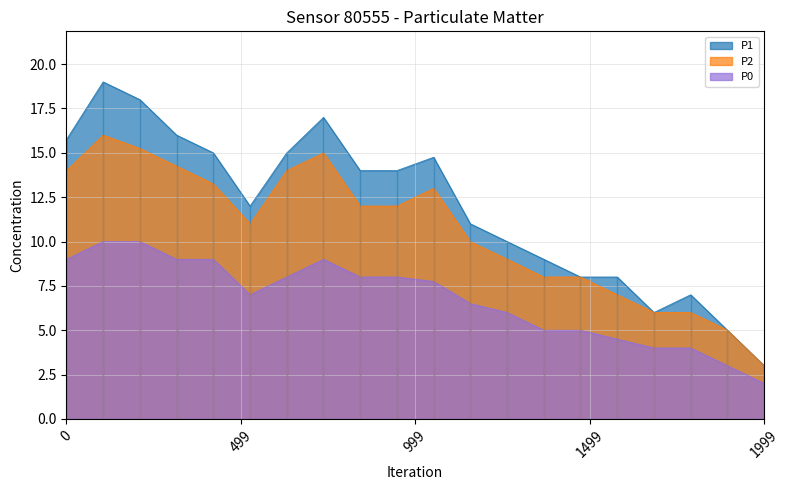

How many lines are shown in the chart?

3